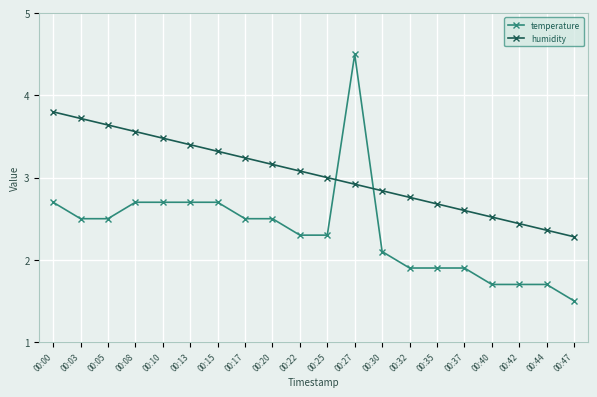

How many lines are shown in the chart?

2